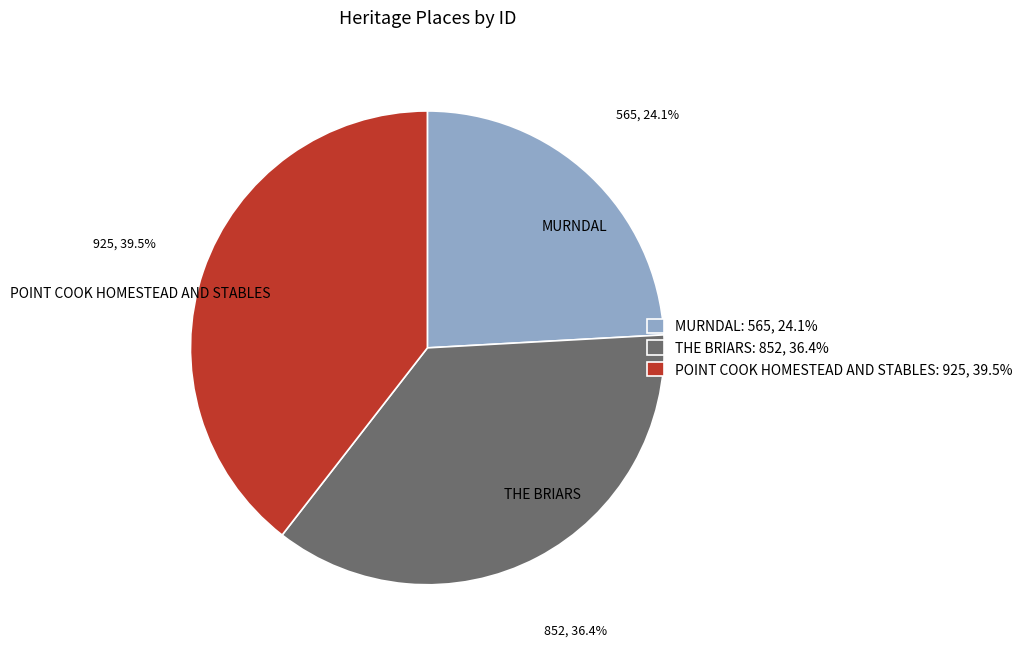

To the nearest percent, what percentage of the pie is MURNDAL?

24%